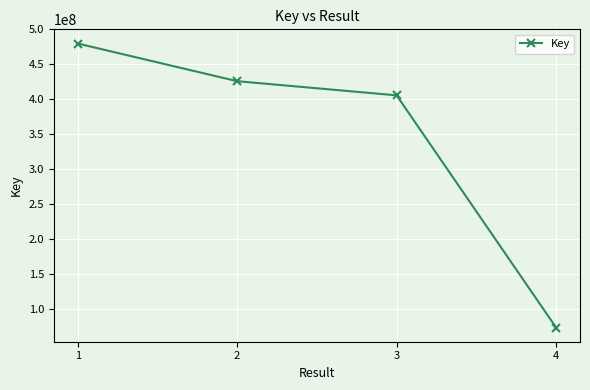

Reading left to right, what are all the values shown in this chart?

1=479756945	2=425820825	3=405526212	4=72947691